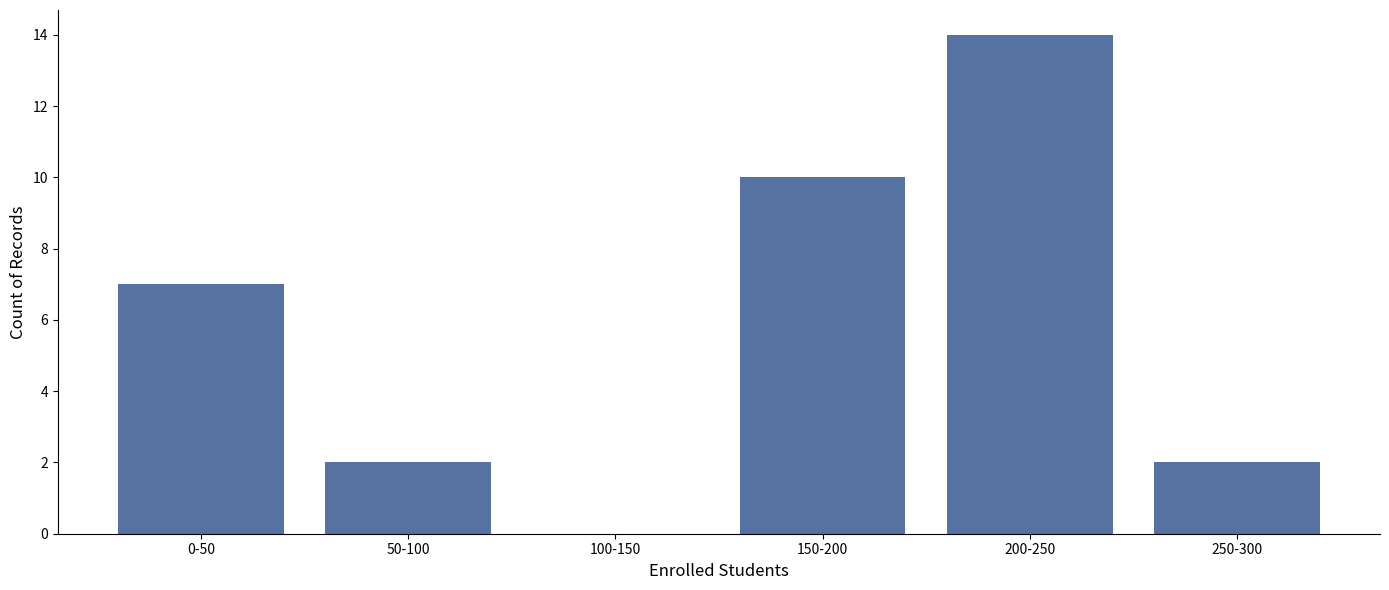

Reading left to right, extract all data points from this chart.

0-50=7	50-100=2	100-150=0	150-200=10	200-250=14	250-300=2